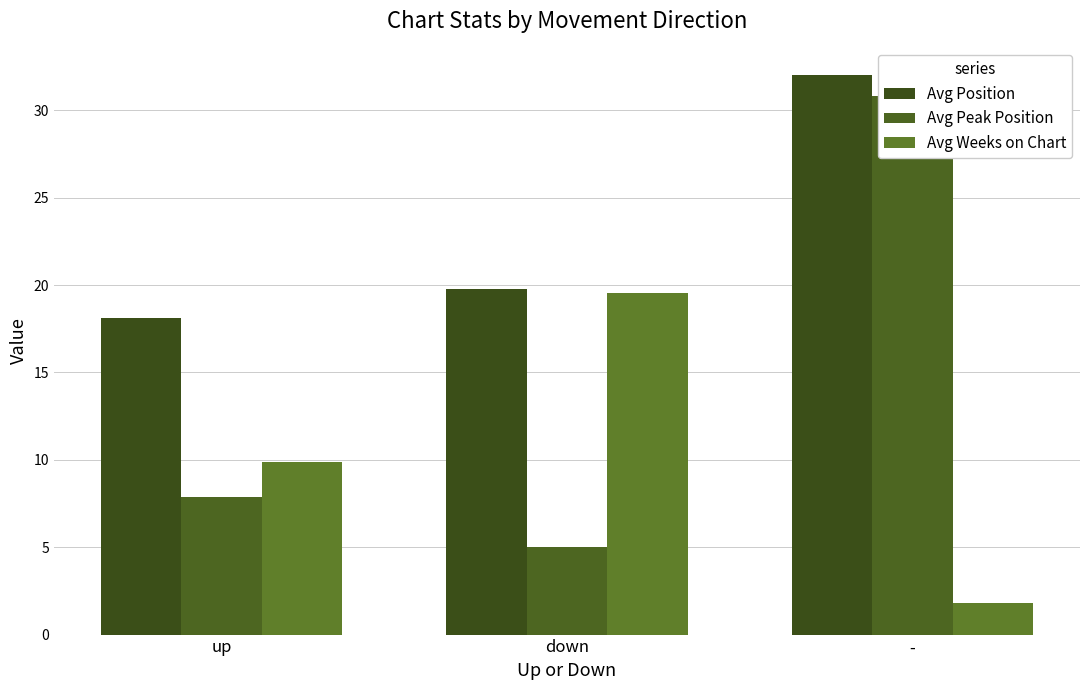

Which series has the largest total across all categories?

Avg Position